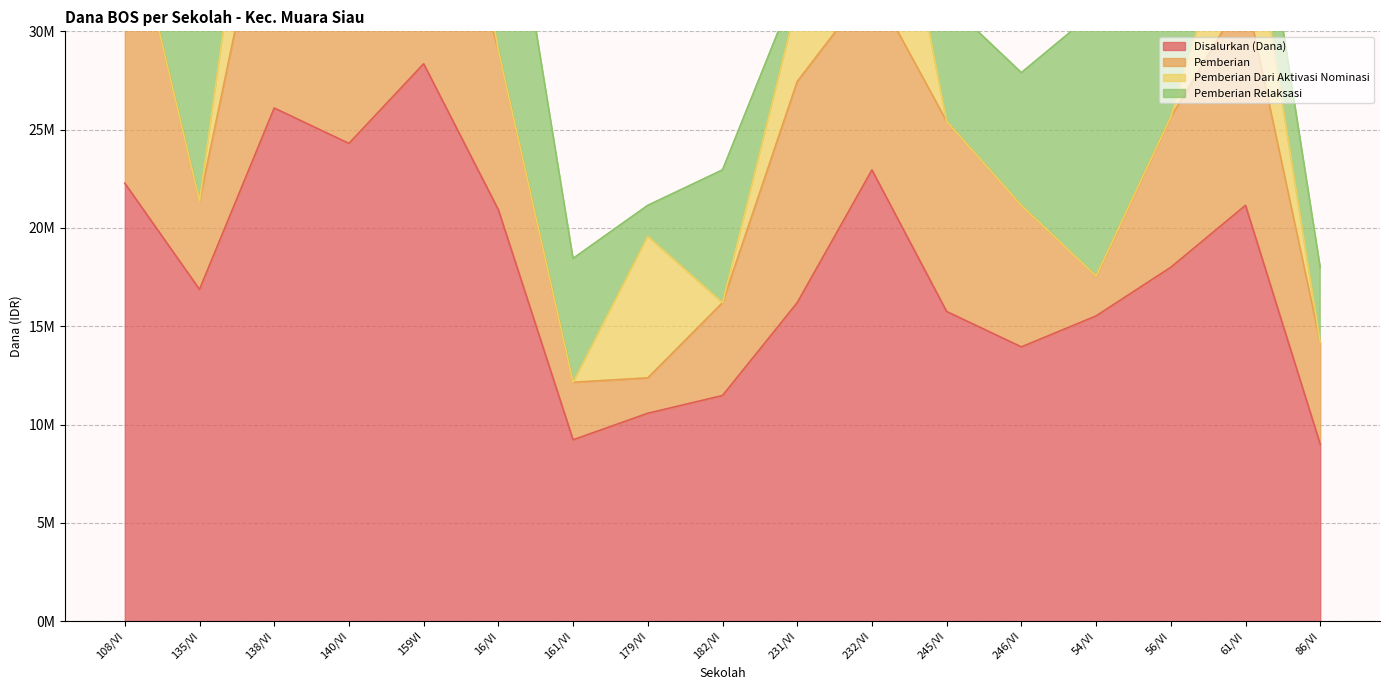

Is it true that Pemberian Dari Aktivasi Nominasi equals 0 at 182/VI?

True